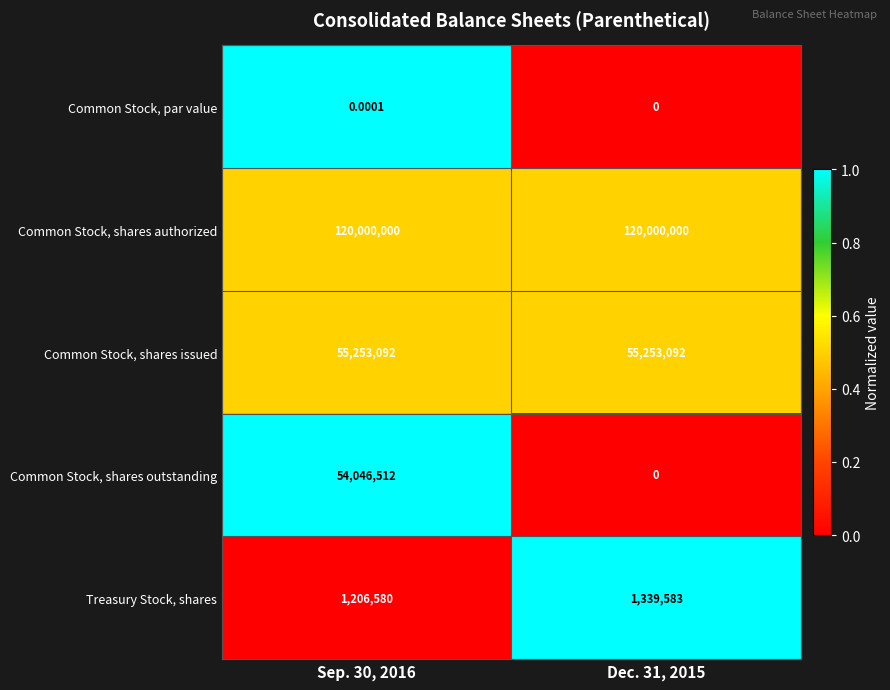

Which series has the largest total across all categories?

Common Stock, shares authorized